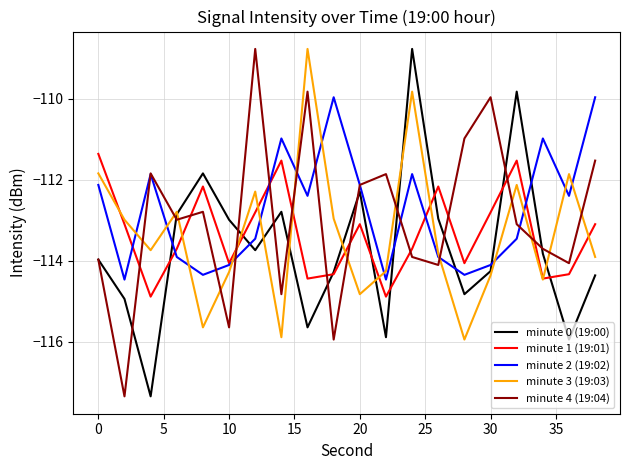

How many times do minute 3 (19:03) and minute 4 (19:04) cross each other?

13